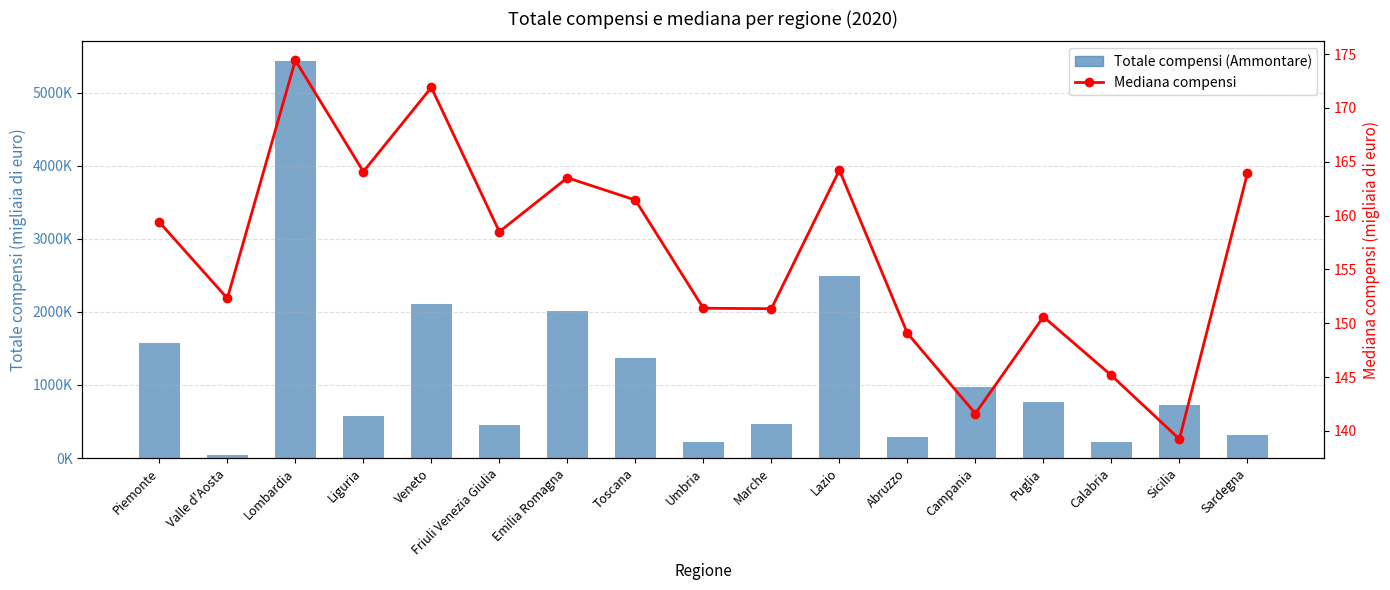

What is the average value of the Totale compensi (Ammontare) series?

1178144.0